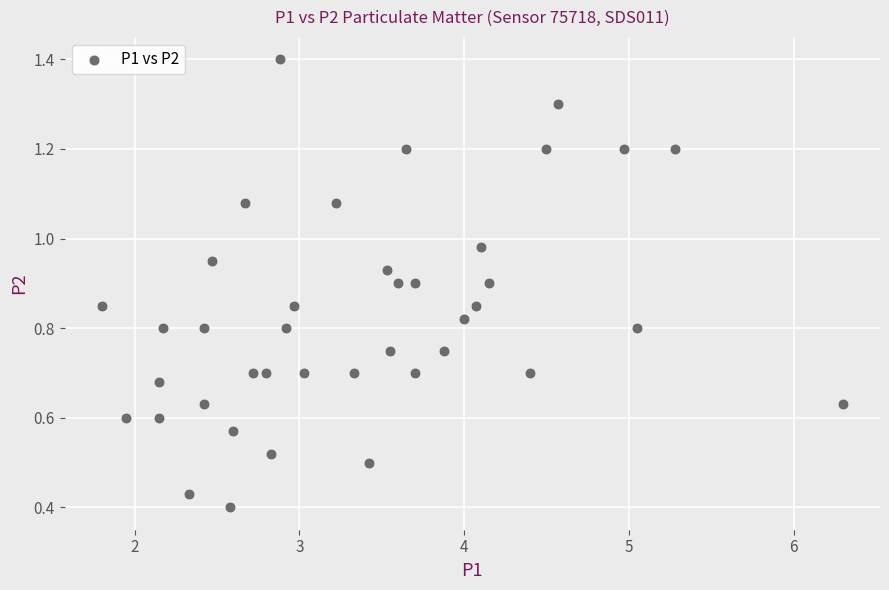

What is the range of X values (max minus min)?

4.5